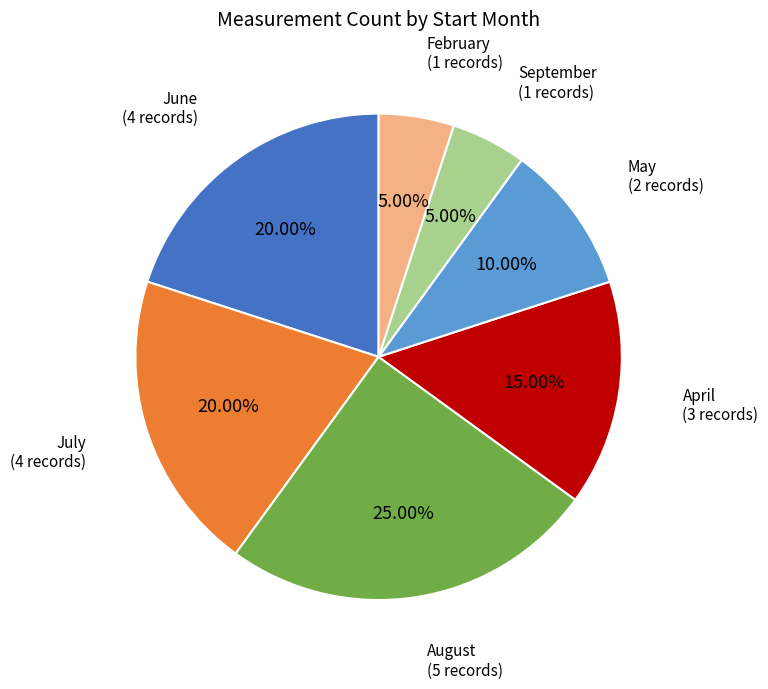

What is the largest slice in the pie chart?

August